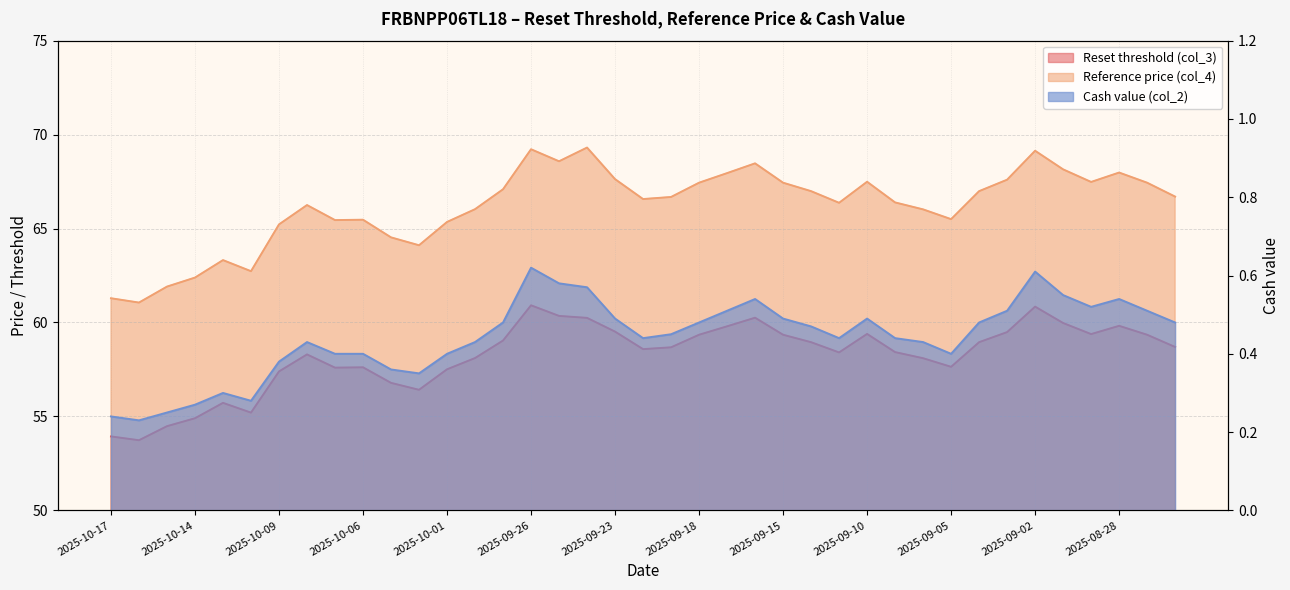

The Reset threshold (col_3) series shows 60.2 at 2025-09-24. True or false?

True